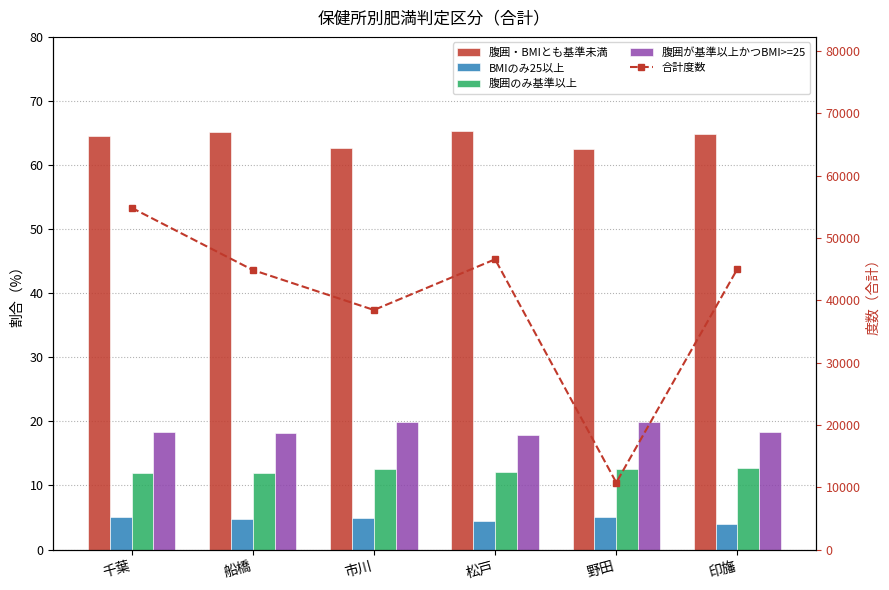

What are all the series names shown in the legend?

腹囲・BMIとも基準未満, BMIのみ25以上, 腹囲のみ基準以上, 腹囲が基準以上かつBMI>=25, 合計度数